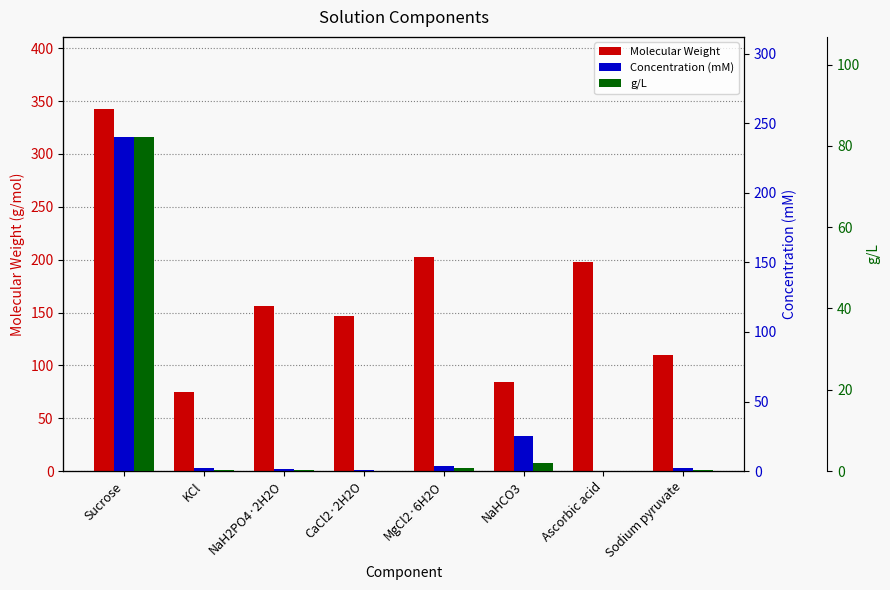

Reading left to right, what are all the values shown in this chart?

Molecular Weight: 342.3	74.5	156.0	147.0	203.0	84.0	198.1	110.0
Concentration (mM): 240.0	2.5	1.2	0.5	3.5	25.0	0.4	2.0
g/L: 82.2	0.2	0.2	0.1	0.7	2.1	0.1	0.2